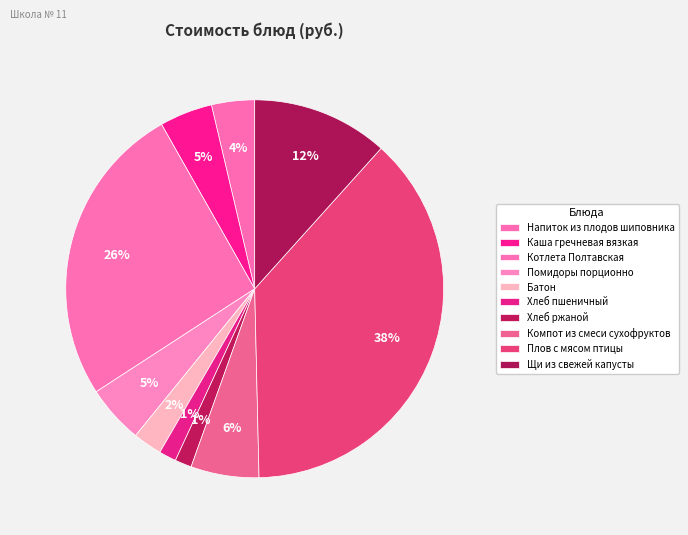

What percentage is the Щи из свежей капусты slice, to the nearest percent?

12%